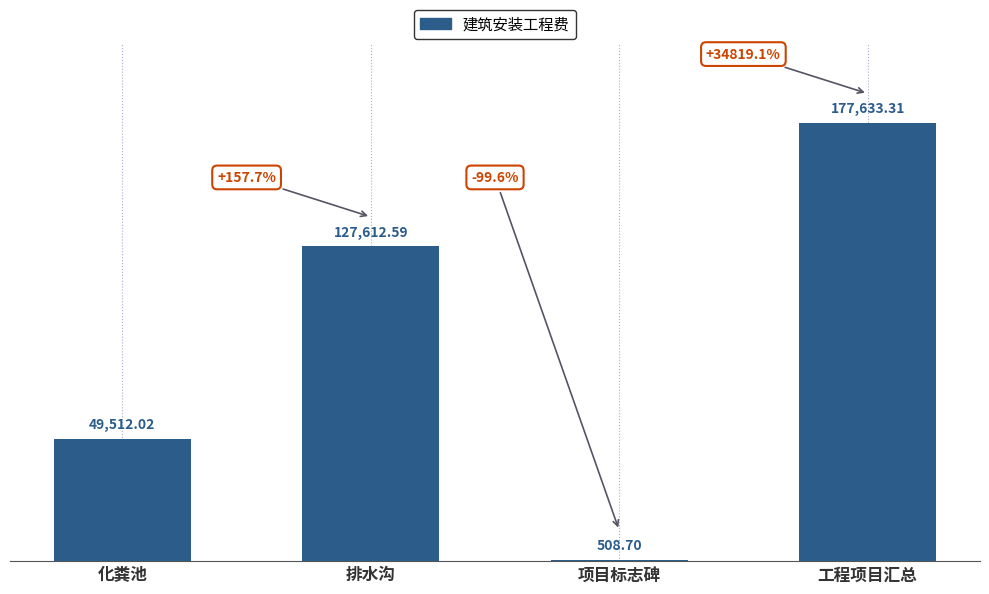

What is the sum of all values?

355266.6